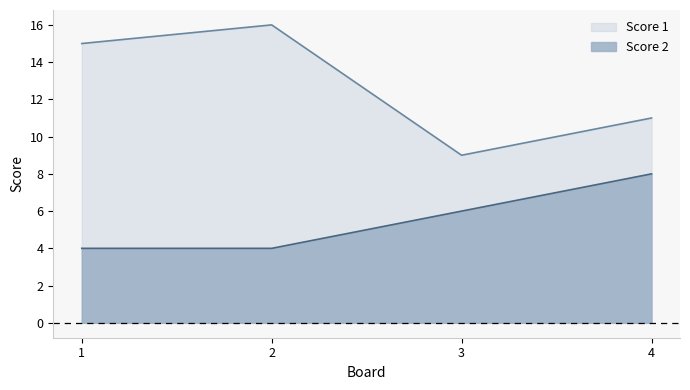

Is it true that Score 2 equals 4 at 2?

True